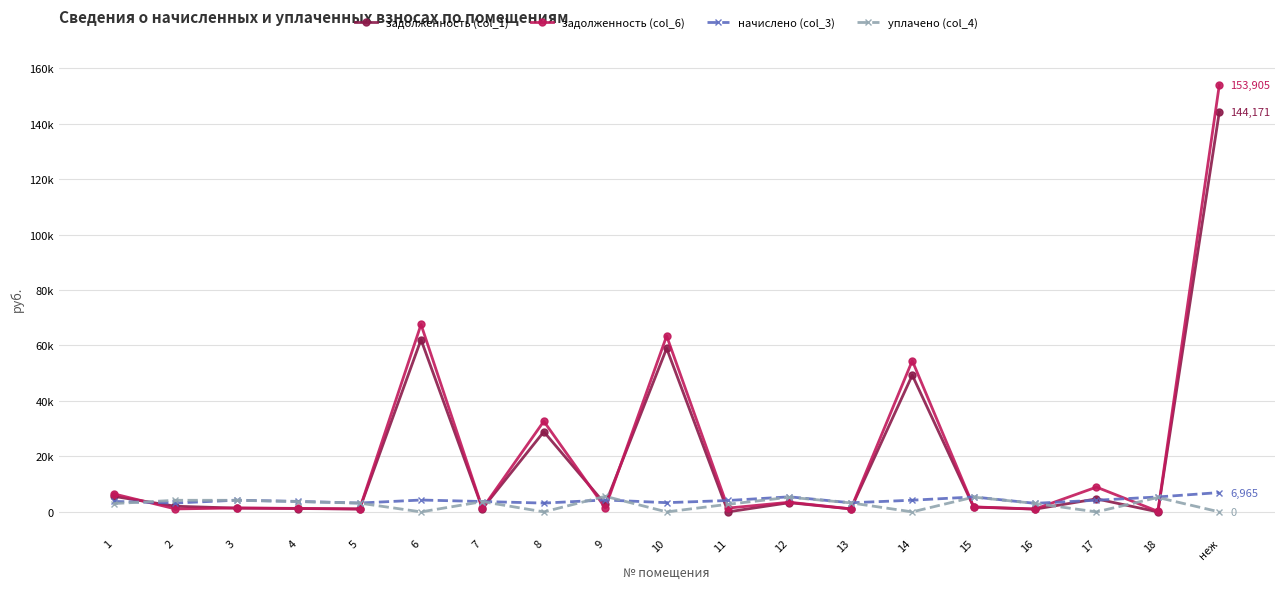

How many times do задолженность (col_6) and задолженность (col_1) cross each other?

4